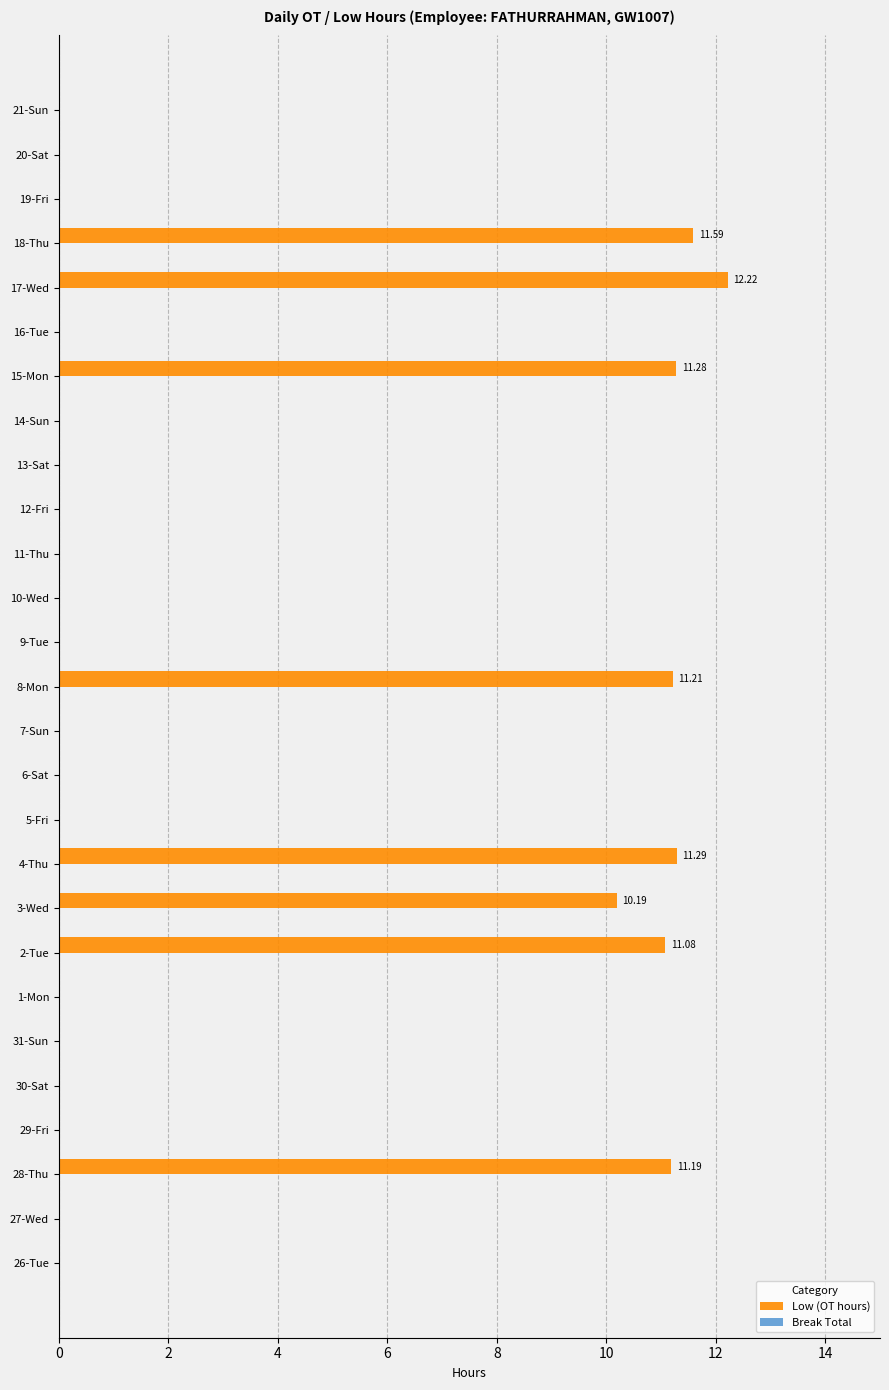

What is the change in value from 4-Thu to 16-Tue?

-11.3